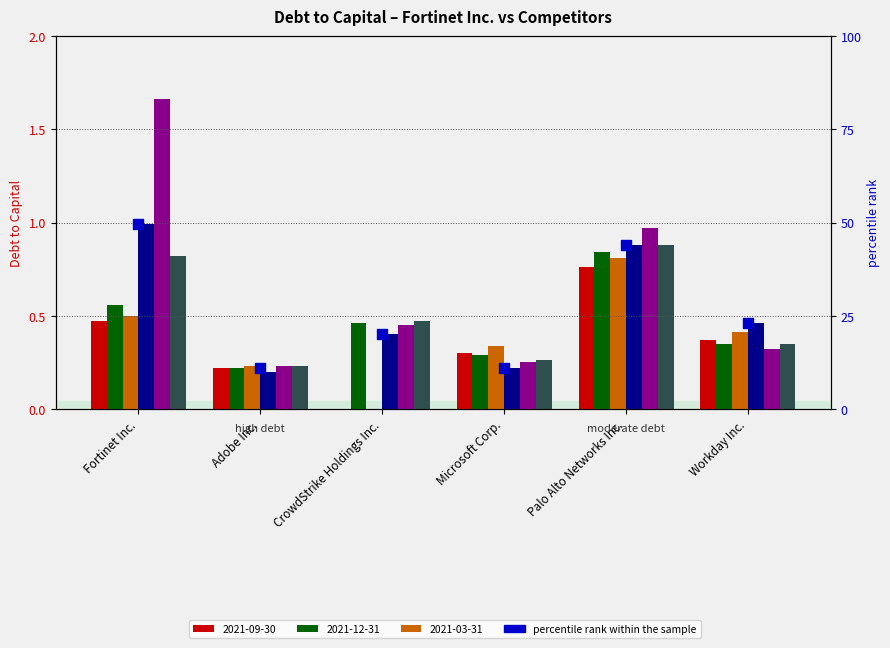

Between Fortinet Inc. and Workday Inc., which is larger?

Fortinet Inc.